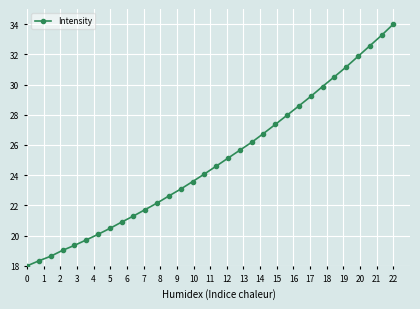

What is the value of the 14th point from the left?

23.1